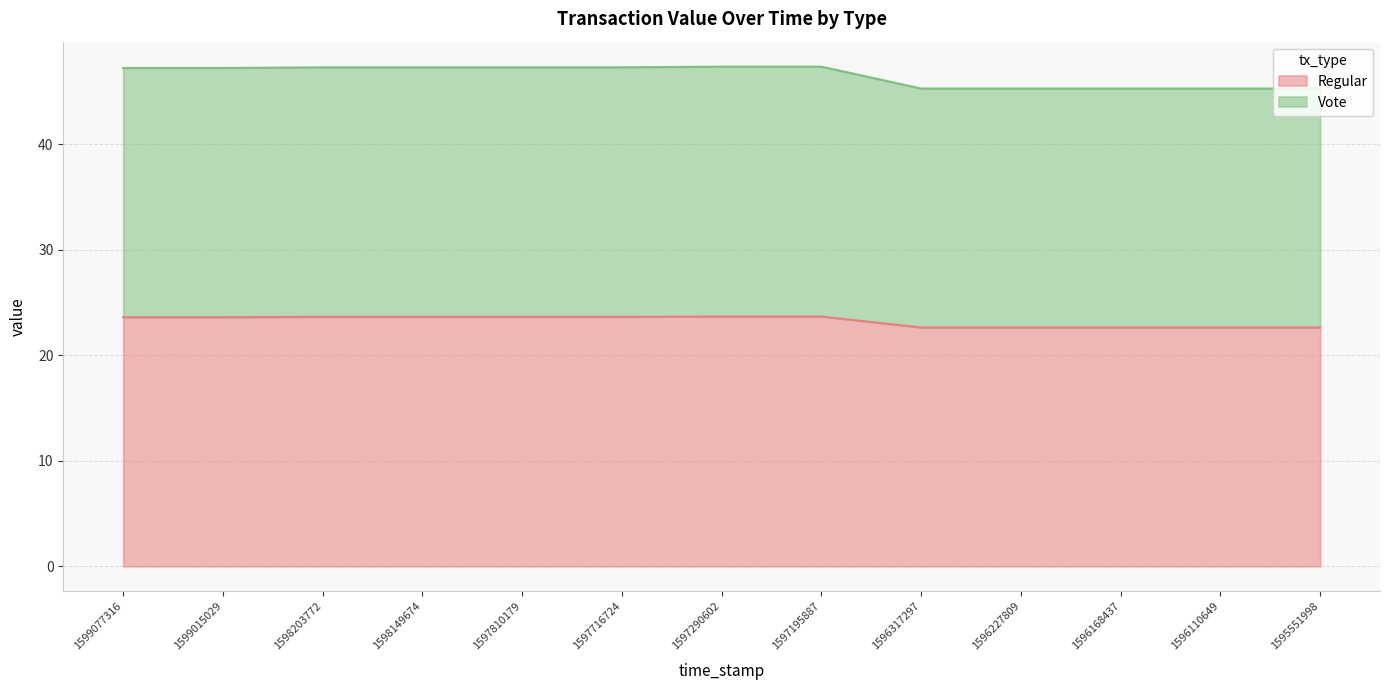

How many distinct data groups are displayed?

2